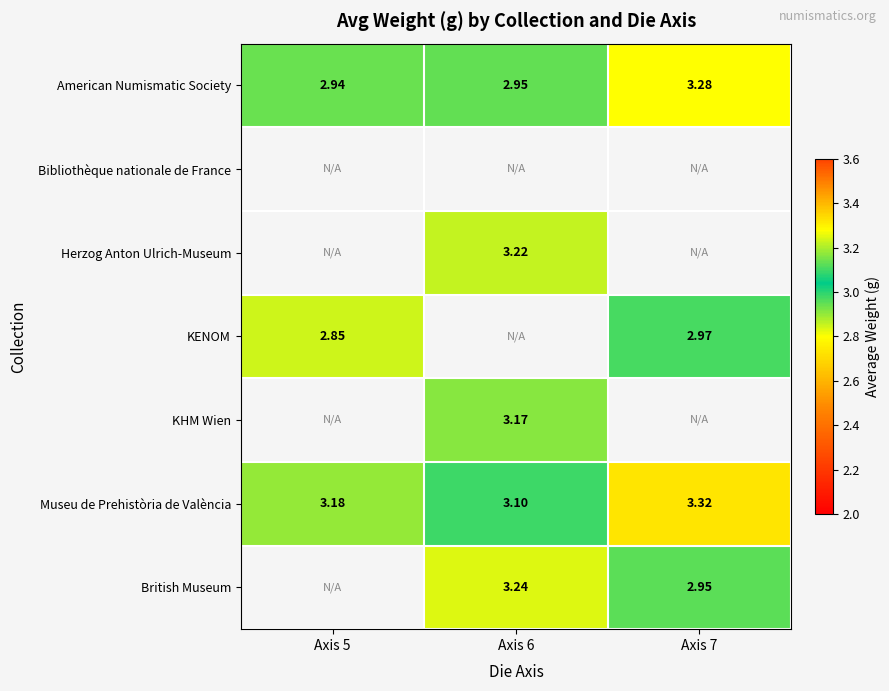

Is the value of American Numismatic Society at Axis 7 greater than the value of KENOM at Axis 5?

Yes